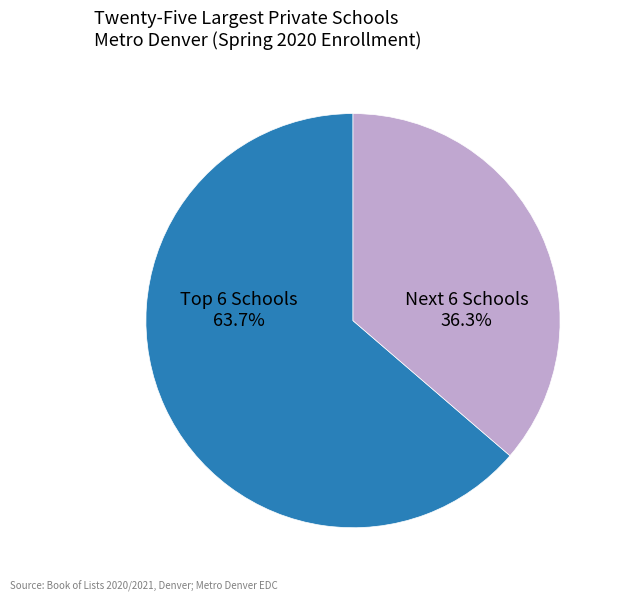

Is there any slice that represents more than half of the pie?

Yes